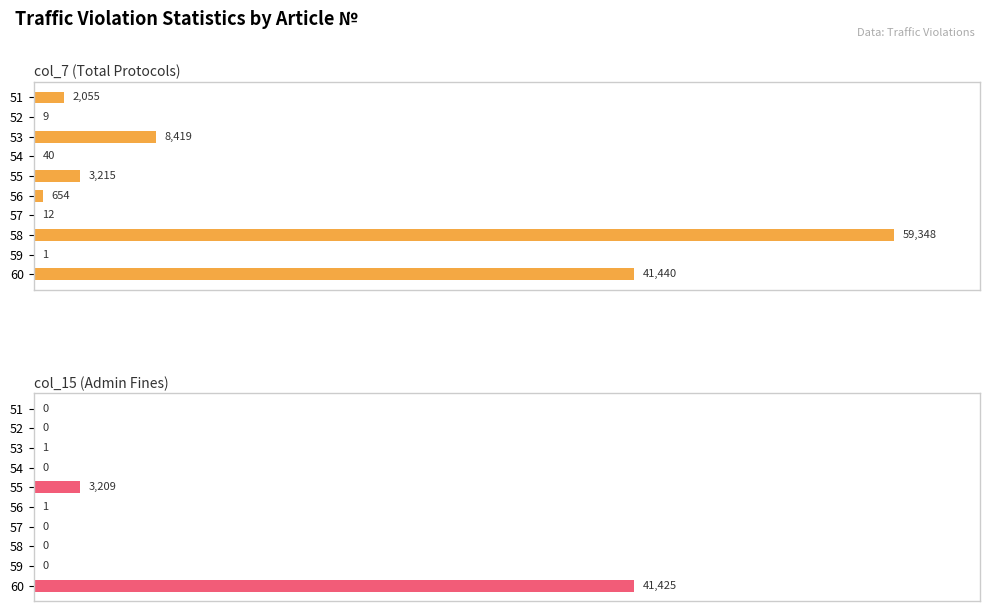

Which series has the largest total across all categories?

col_7 (Total Protocols)